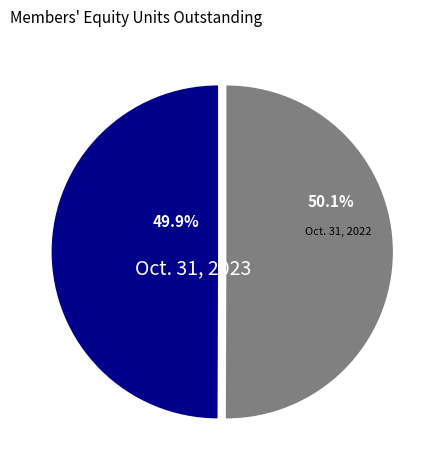

What percentage is the Oct. 31, 2023 slice, to the nearest percent?

50%